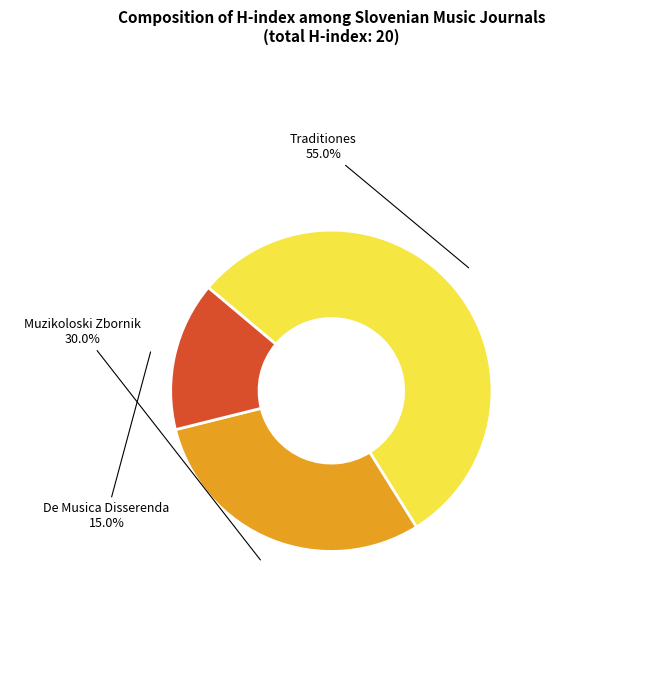

Does any single category account for the majority?

Yes